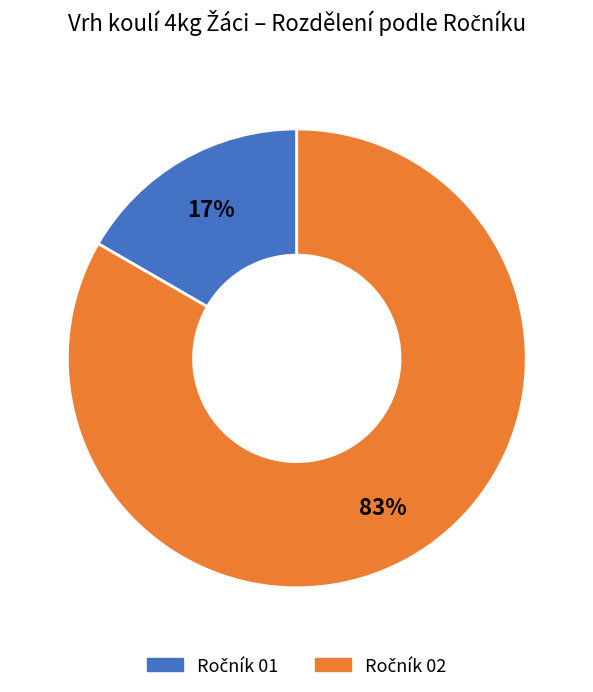

Does any single category account for the majority?

Yes